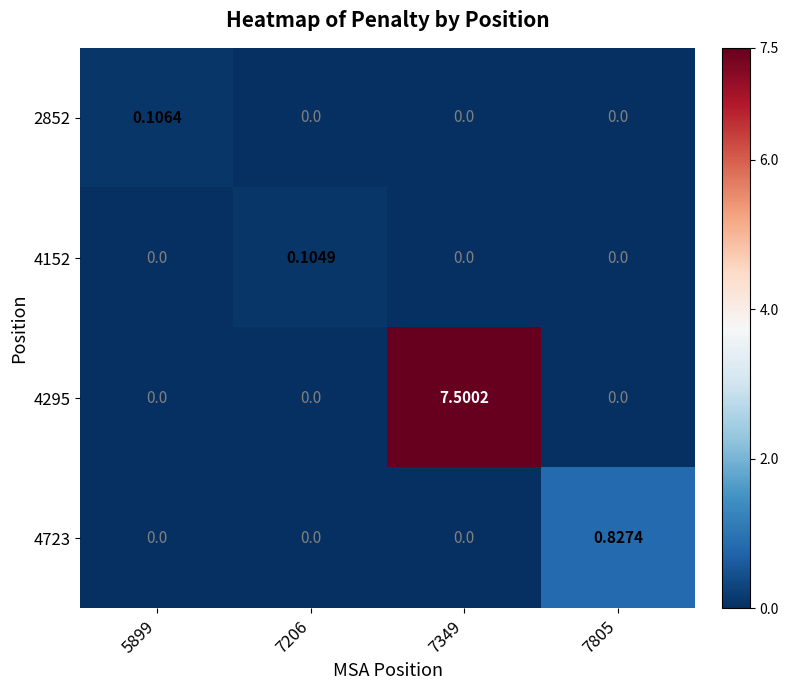

Is the value of 2852 at 7349 greater than the value of 4295 at 7349?

No